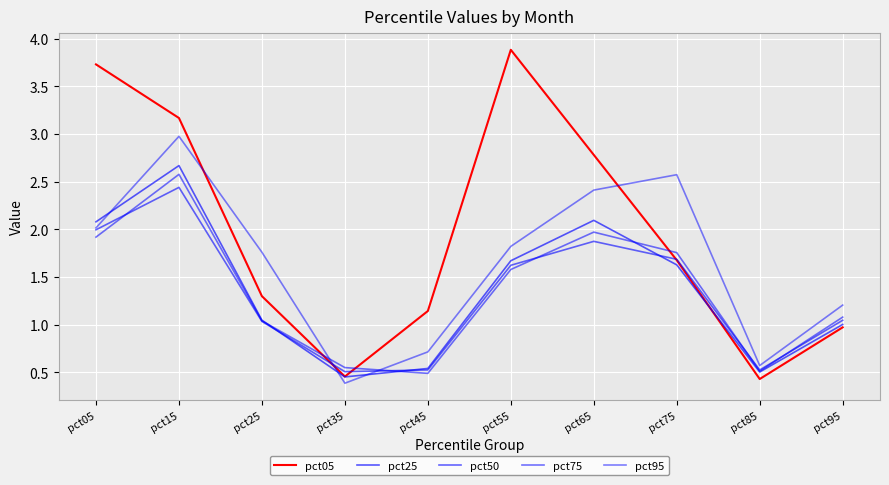

What is the value of the pct50 point at the 7th from the left?

1.9